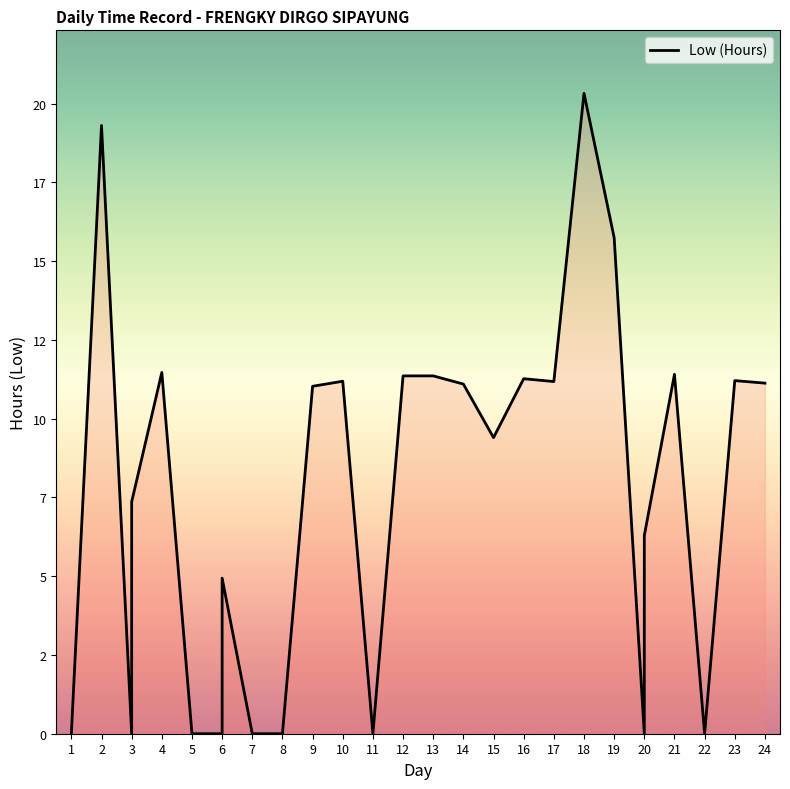

Where is the first local maximum?

2